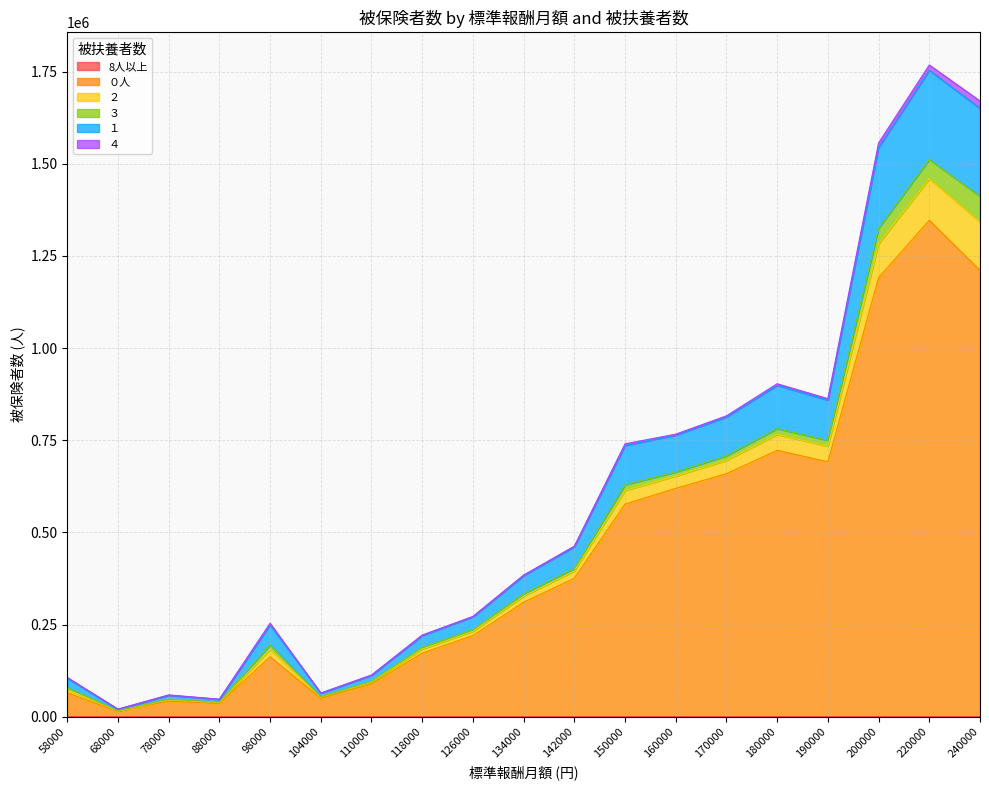

Count the number of categories in the chart.

19